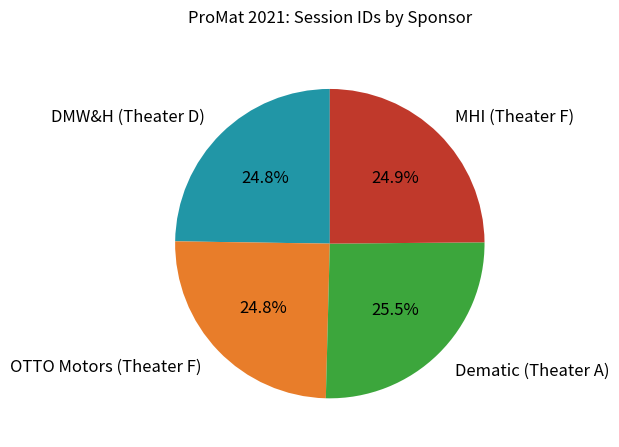

The MHI (Theater F) slice represents 25% of the pie. True or false?

True